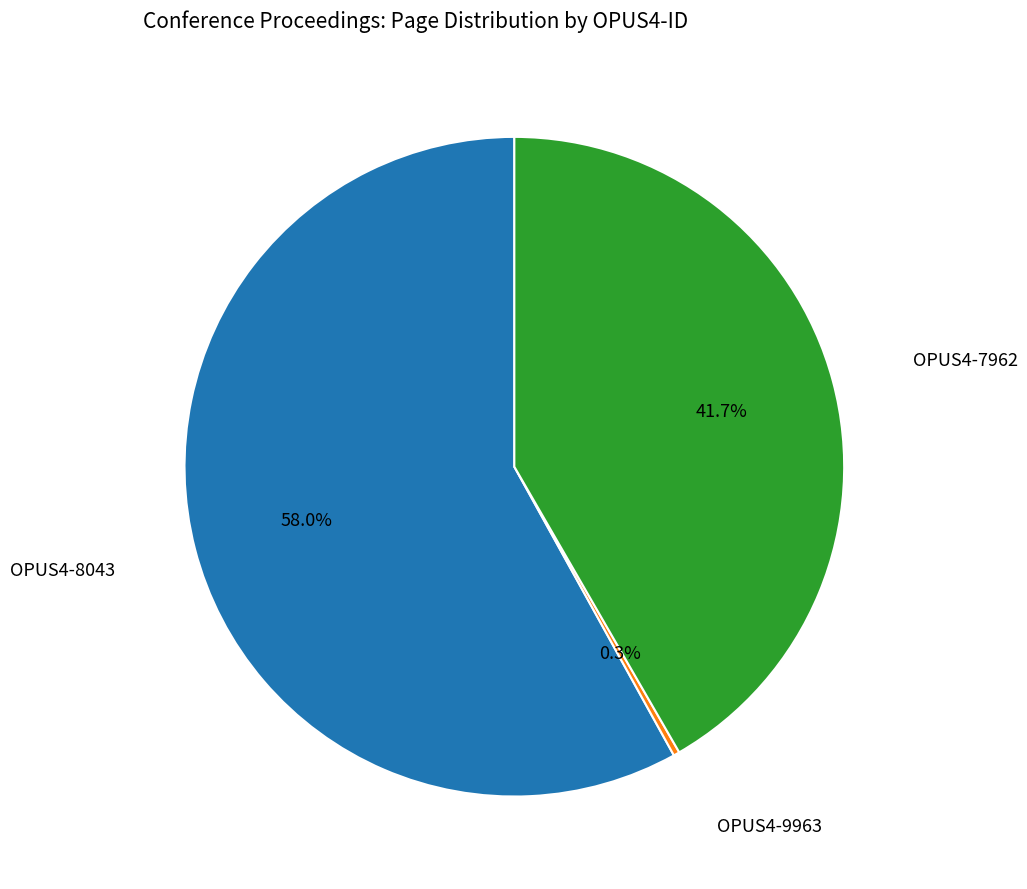

Is there any slice that represents more than half of the pie?

Yes